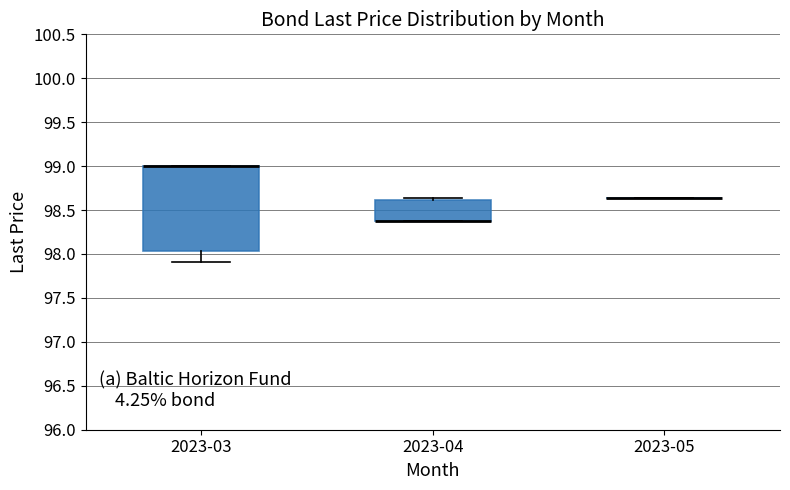

Where is the upper edge of the box for 2023-03 on the y-axis? The values are not printed on the chart, so give them approximately, as read against the axis.

99.00